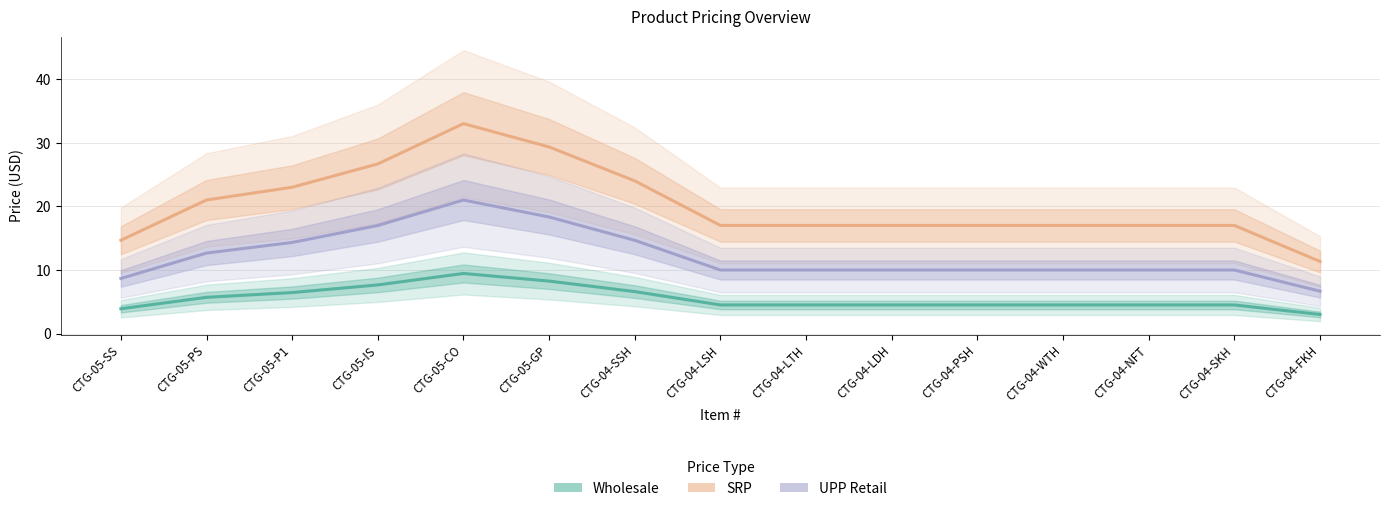

What position from the left is CTG-05-CO?

5